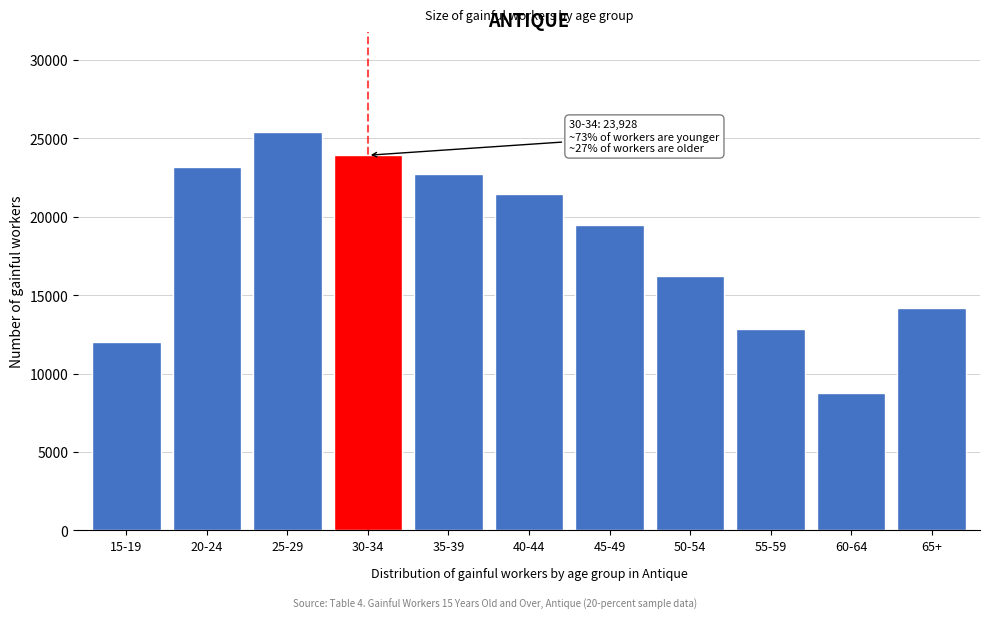

Reading right to left, extract all data points from this chart.

65+=14168	60-64=8760	55-59=12867	50-54=16232	45-49=19482	40-44=21465	35-39=22701	30-34=23928	25-29=25427	20-24=23209	15-19=11985